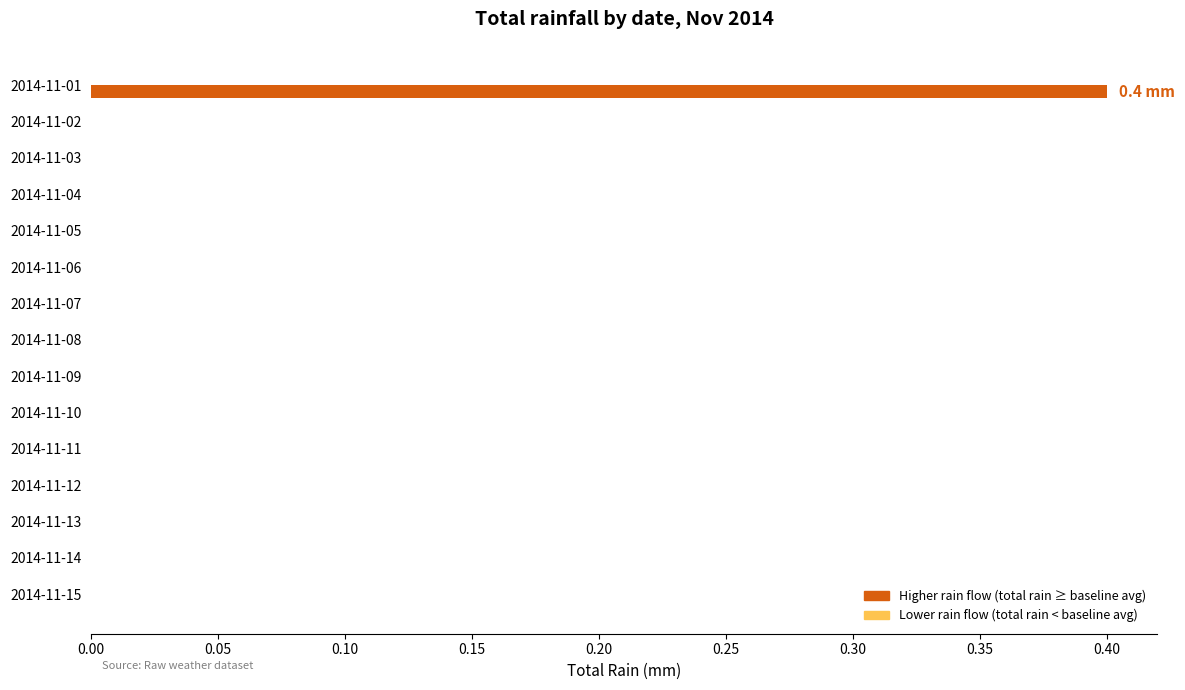

What is the maximum value shown in the chart?

0.4